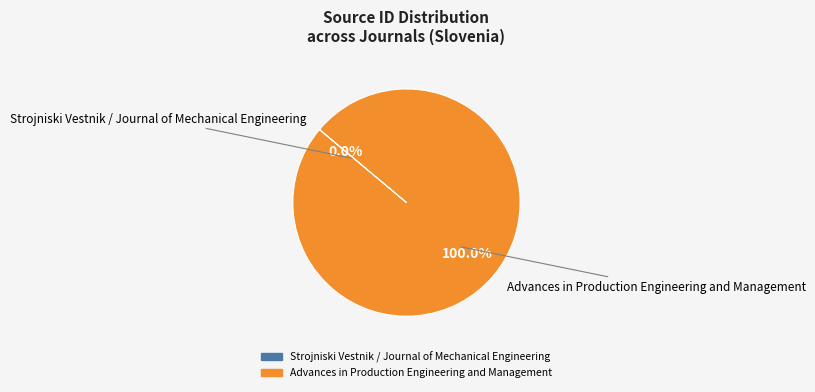

Which slice is the largest?

Advances in Production Engineering and Management